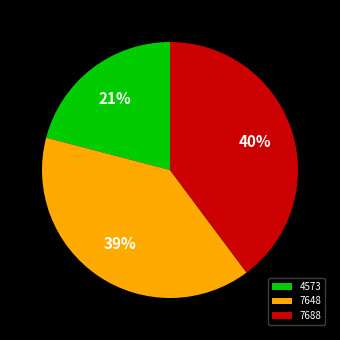

Is 7688 the majority of the pie?

No